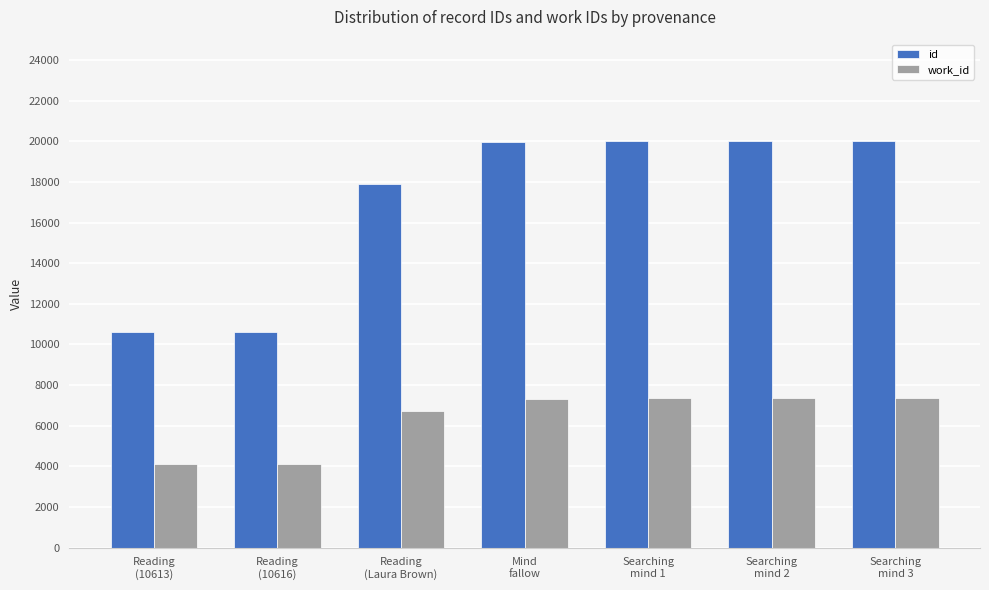

At how many categories does at least one series exceed 16877?

5